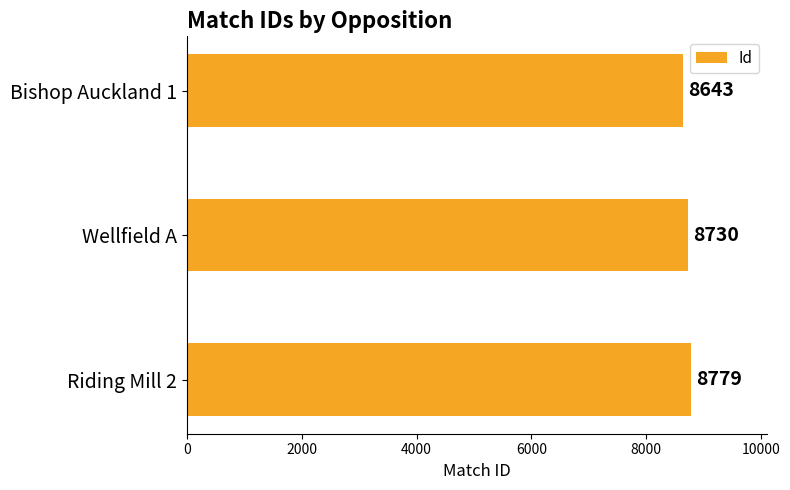

What is the average value?

8717